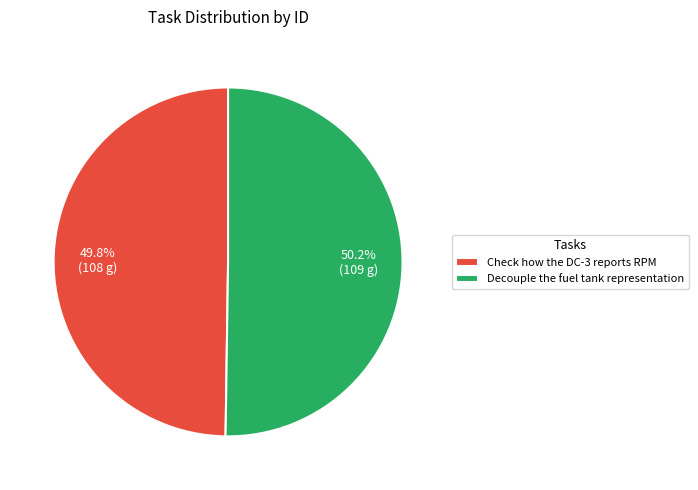

Does any single category account for the majority?

Yes